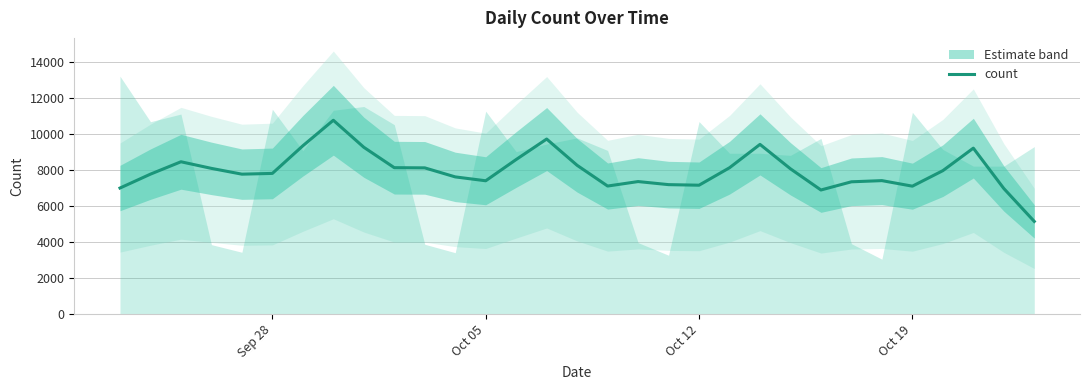

True or false: the data has more than 0 interior local peaks.

True